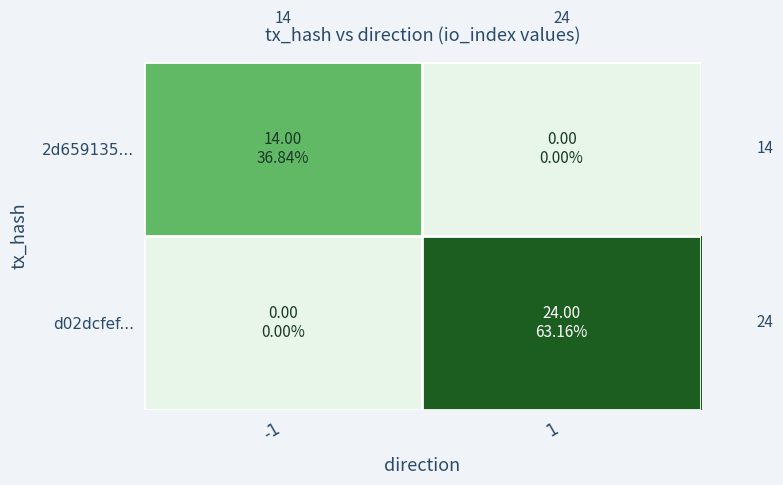

Which label corresponds to the smallest value in the chart?

1